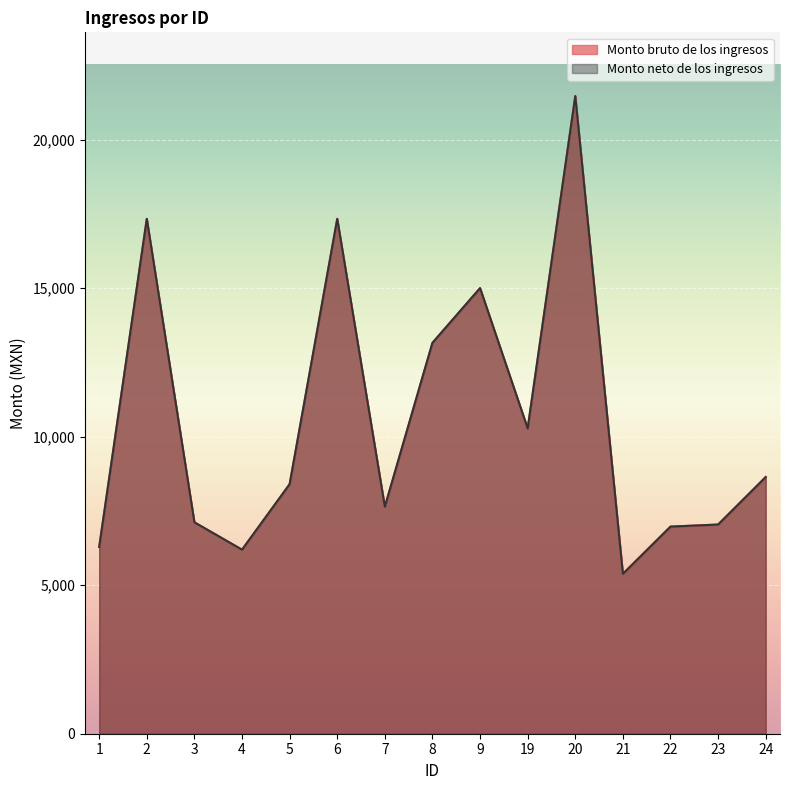

Which category has the highest value in the Monto bruto de los ingresos series?

20